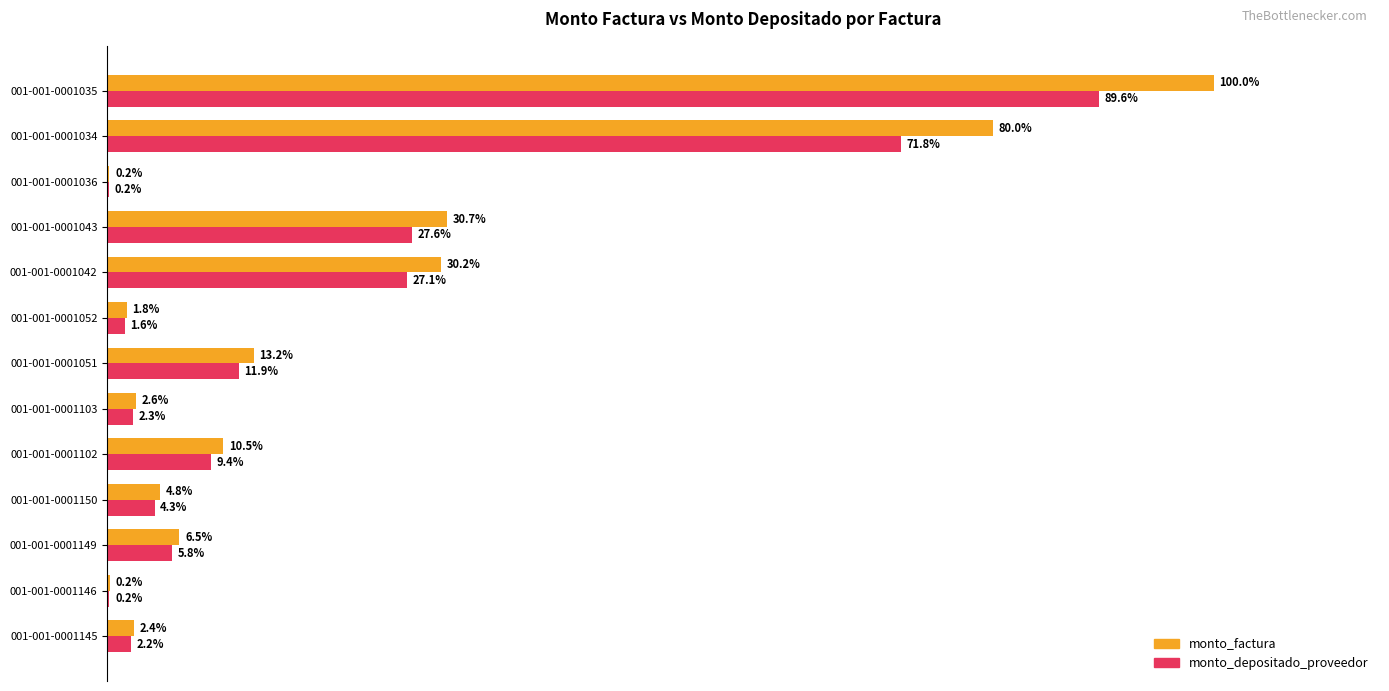

Where is monto_factura nearest to the value 50?

001-001-0001043